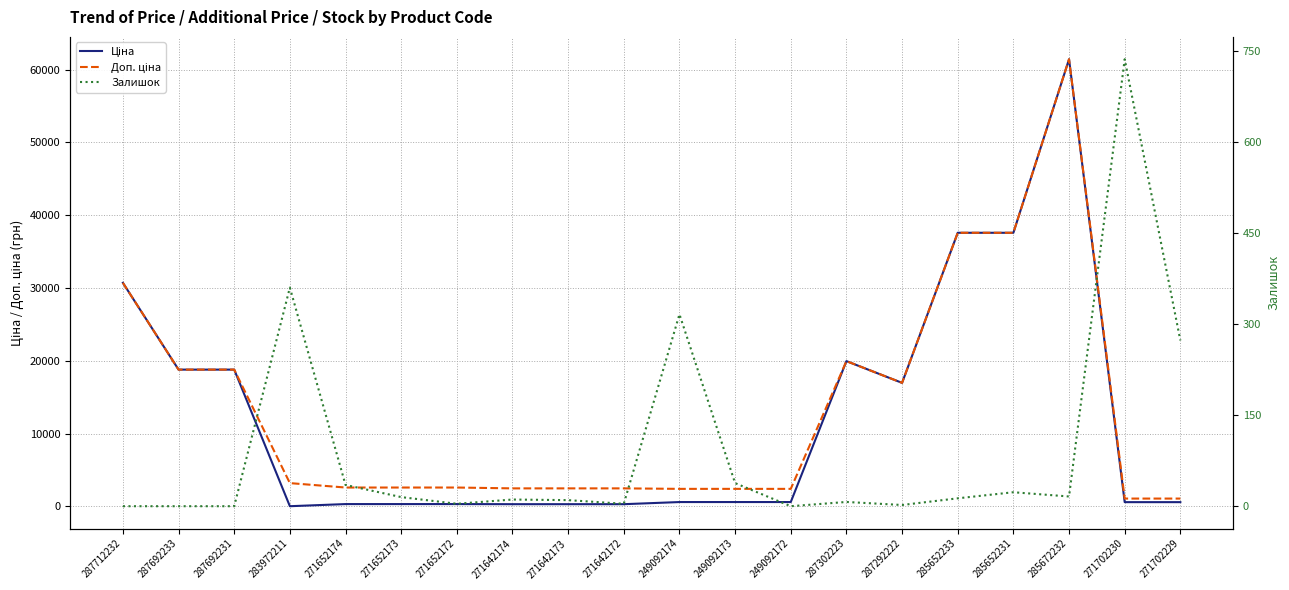

Which has a higher value, 271652173 or 285652233?

285652233